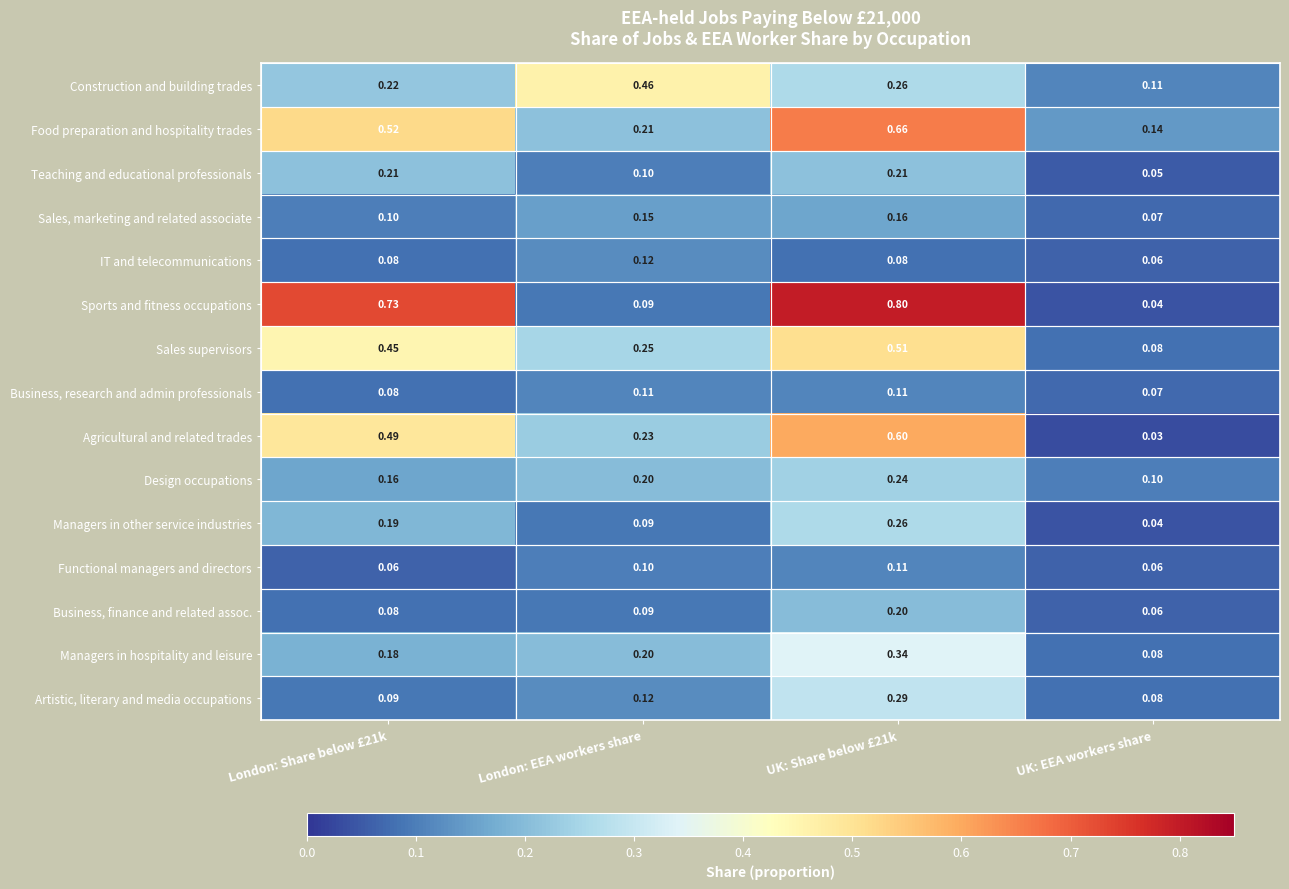

At which label is Teaching and educational professionals closest to 0?

UK: EEA workers share